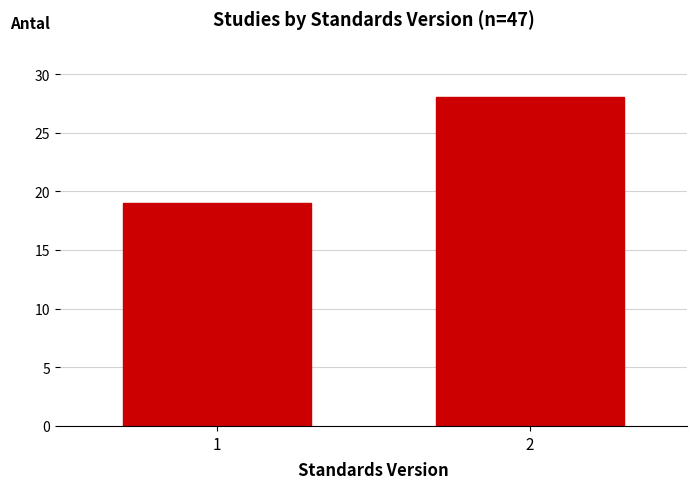

Reading left to right, list all the values displayed in this chart.

19	28